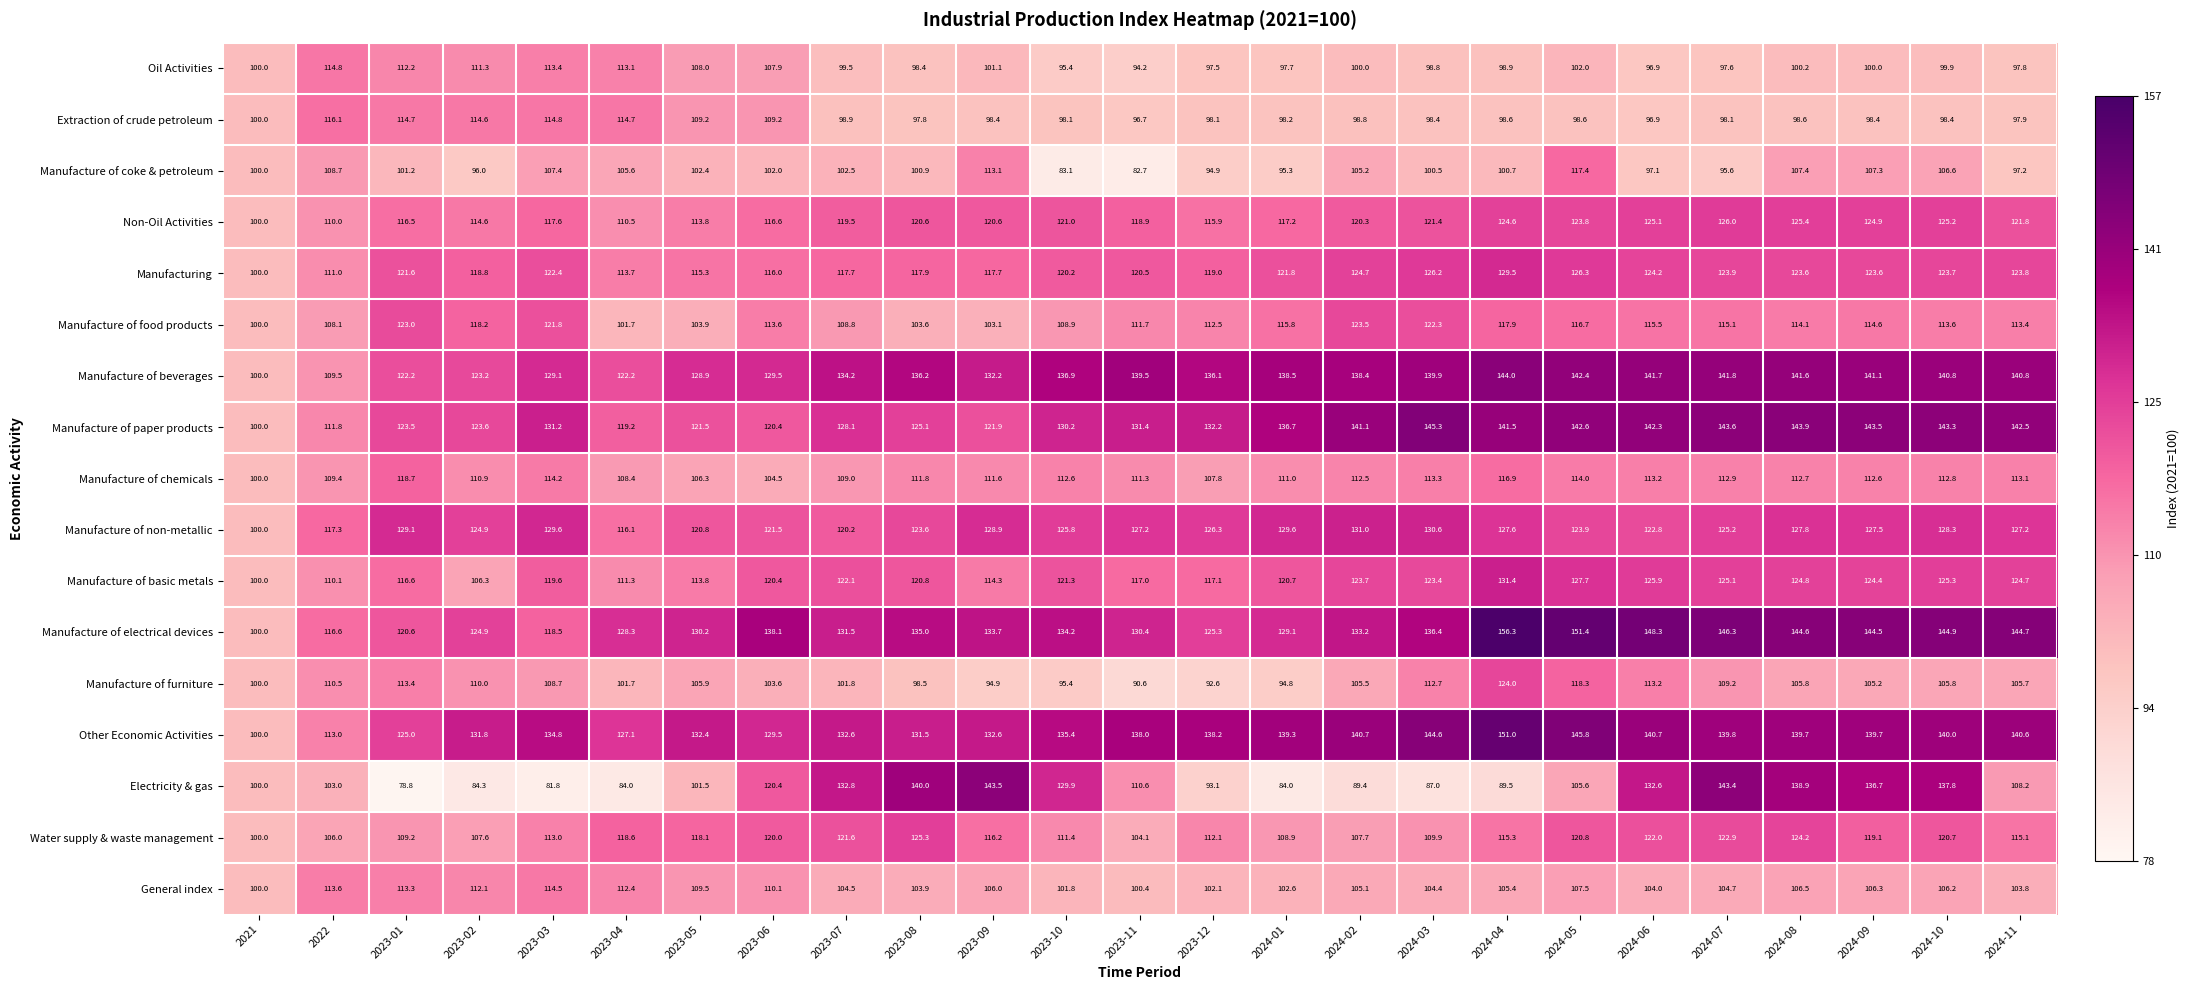

What is the spread (max minus min) of values at 2023-03?

53.0